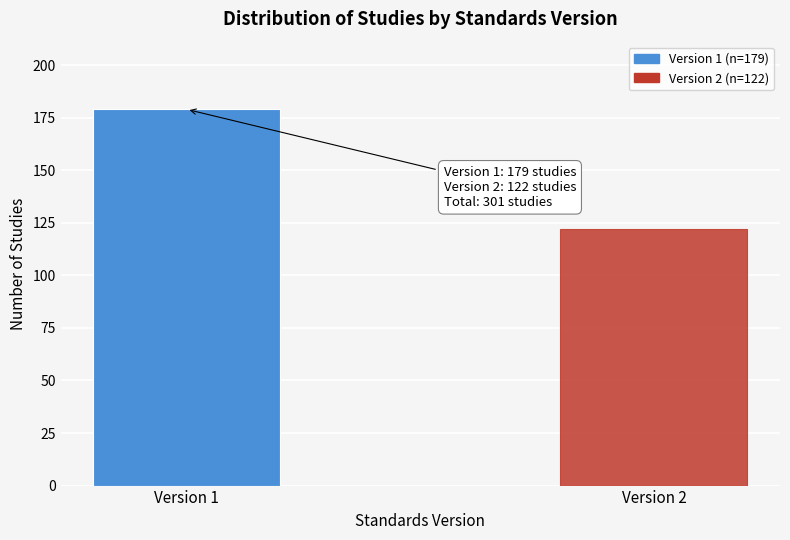

Reading left to right, transcribe all the data shown in this chart.

179	122